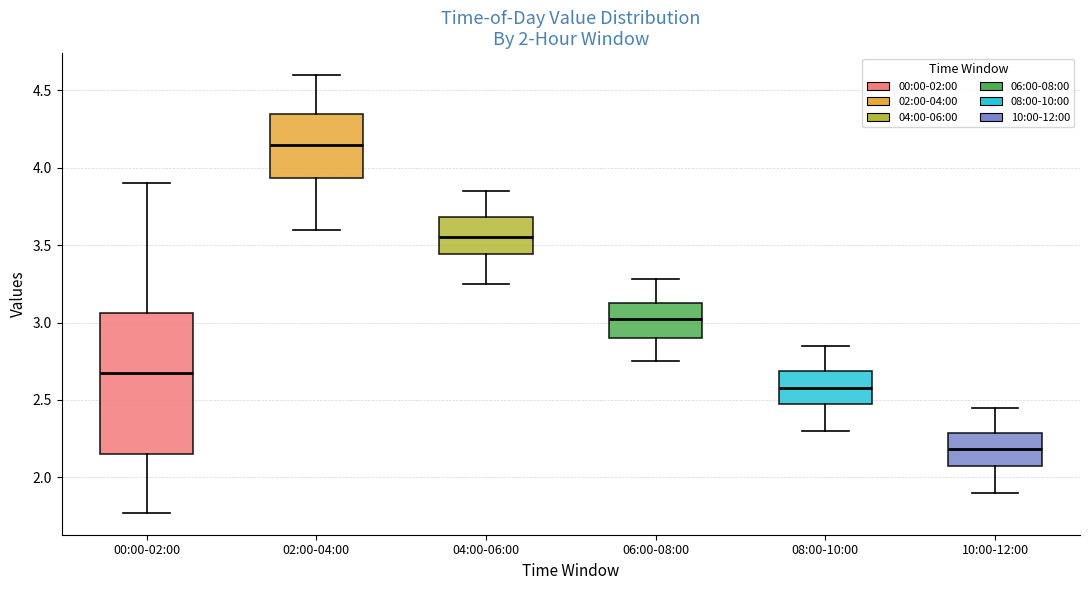

Comparing the boxes themselves (not the whiskers), which one is the tallest?

00:00-02:00